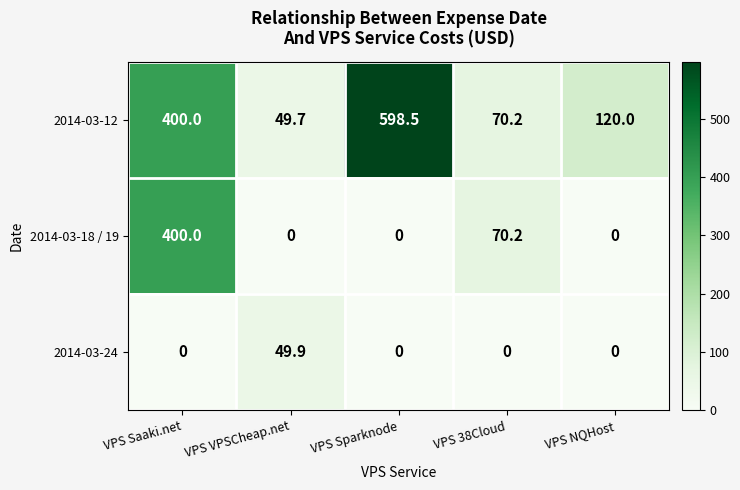

What is the difference between the highest and lowest values at VPS Saaki.net?

400.0